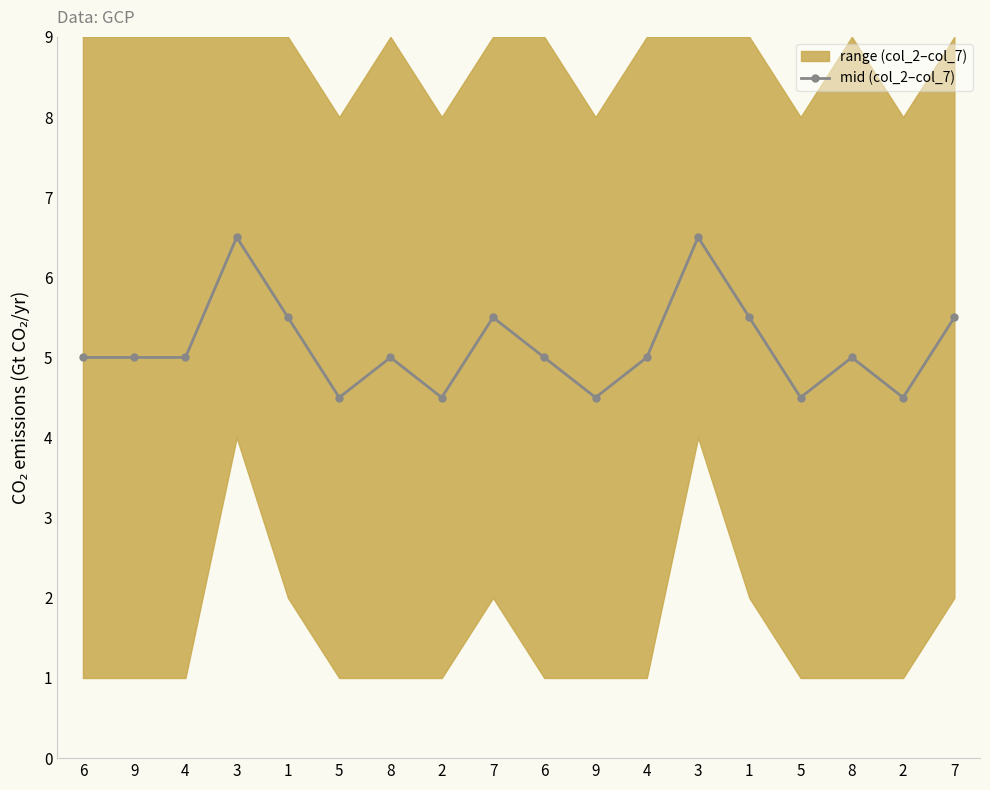

What is the difference between the values at 9 and 1?

1.0